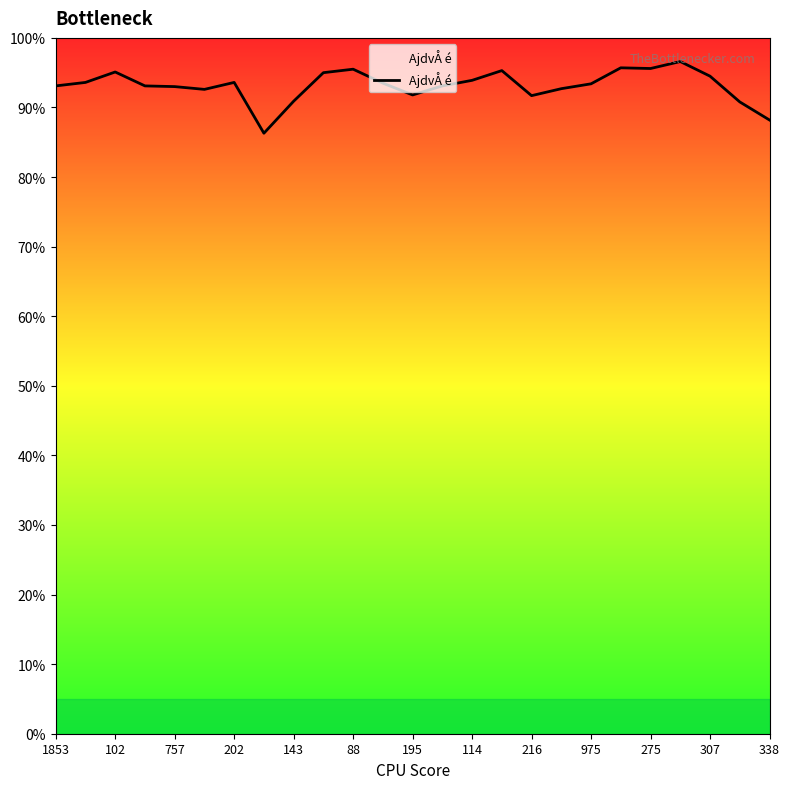

What is the smallest value displayed?

86.3